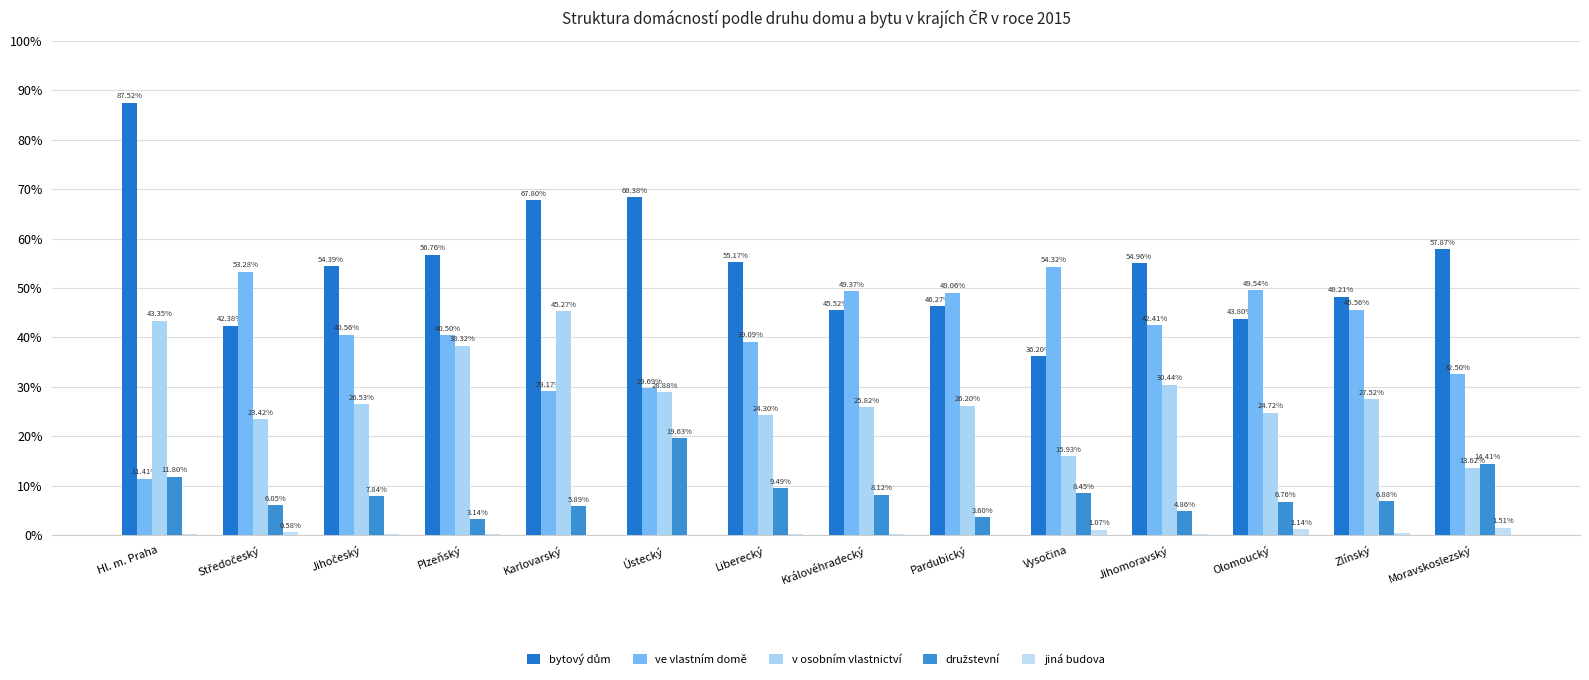

Are the bars grouped side by side (vs. stacked)?

Yes